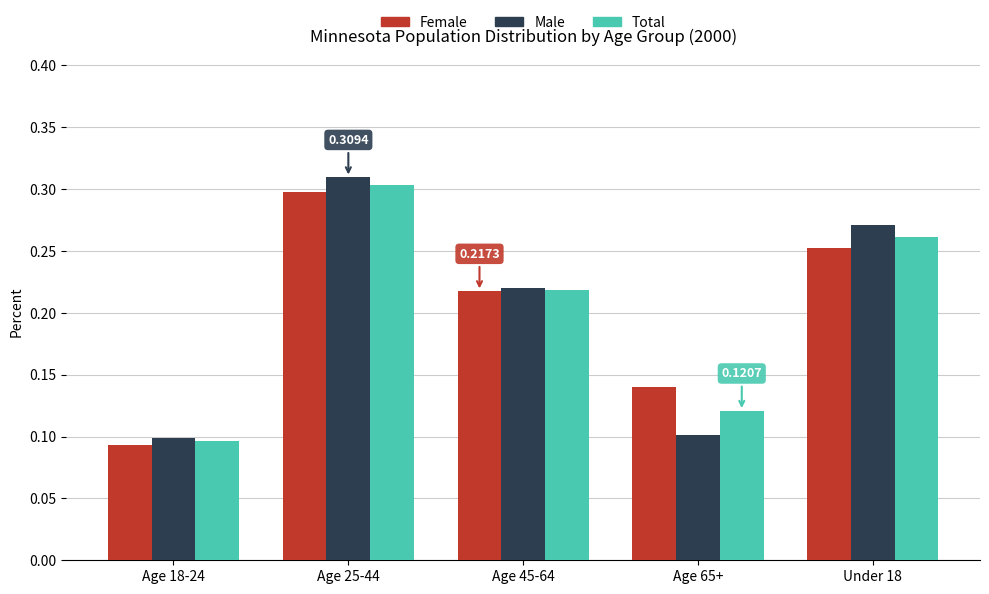

Which series has the largest range (max minus min)?

Male